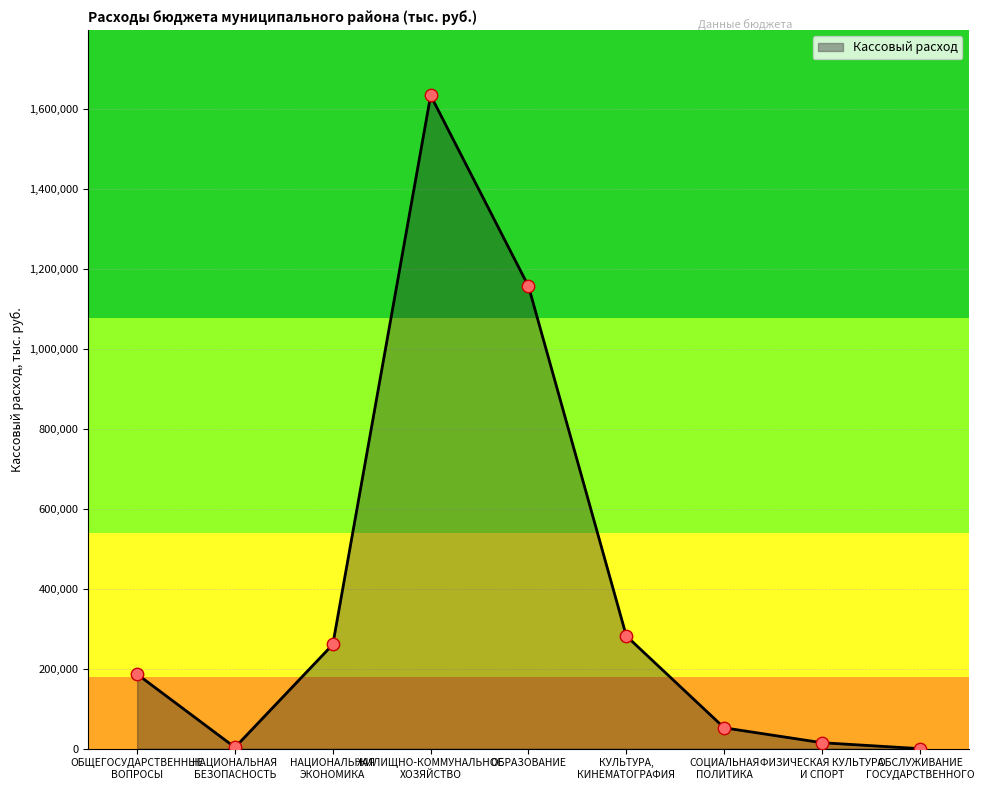

Which has a higher value, ОБЩЕГОСУДАРСТВЕННЫЕ
ВОПРОСЫ or НАЦИОНАЛЬНАЯ
БЕЗОПАСНОСТЬ?

ОБЩЕГОСУДАРСТВЕННЫЕ
ВОПРОСЫ